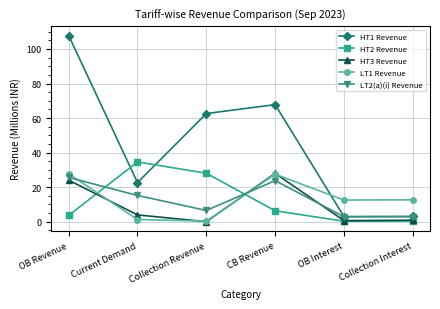

True or false: HT1 Revenue and HT3 Revenue cross at least once.

False